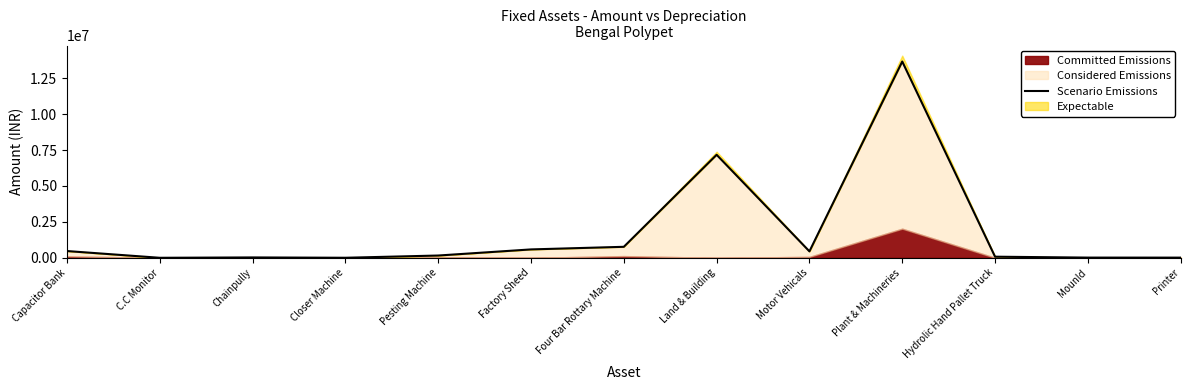

Reading right to left, list all the values displayed in this chart.

Printer=13750	Mounld=16000	Hydrolic Hand Pallet Truck=78800	Plant & Machineries=13663073	Motor Vehicals=450000	Land & Building=7171851	Four Bar Rottary Machine=767000	Factory Sheed=585358	Pesting Machine=160000	Closer Machine=4960	Chainpully=27457	C.C Monitor=2500	Capacitor Bank=472000